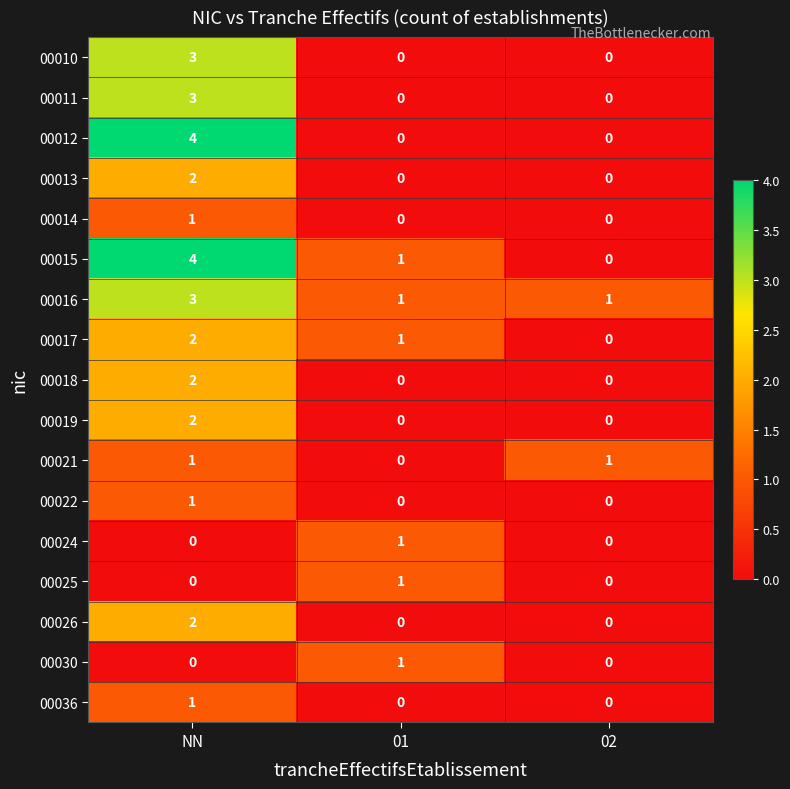

What is the spread (max minus min) of values at NN?

4